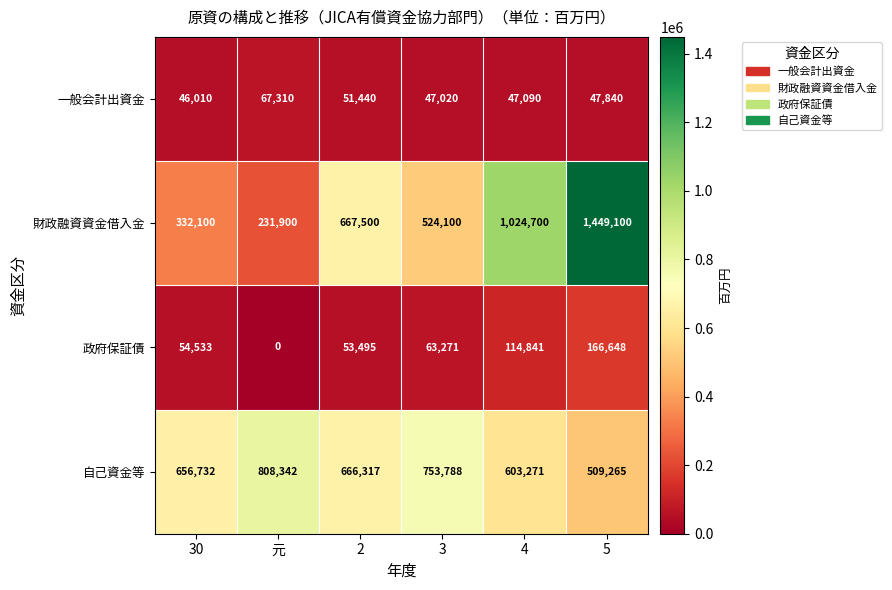

Count the number of categories in the chart.

6